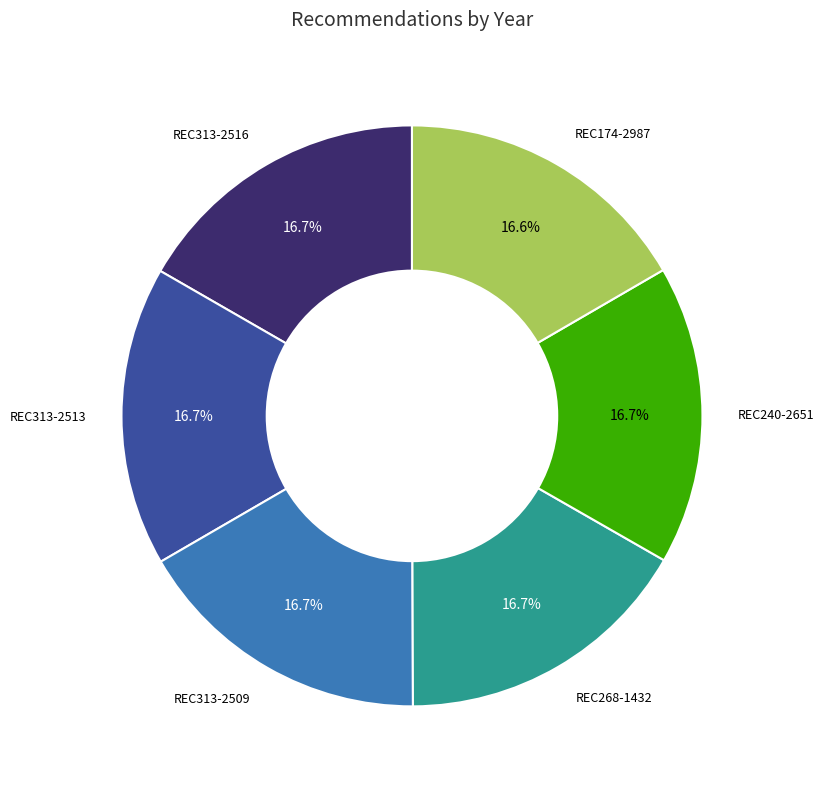

Does any single category account for the majority?

No